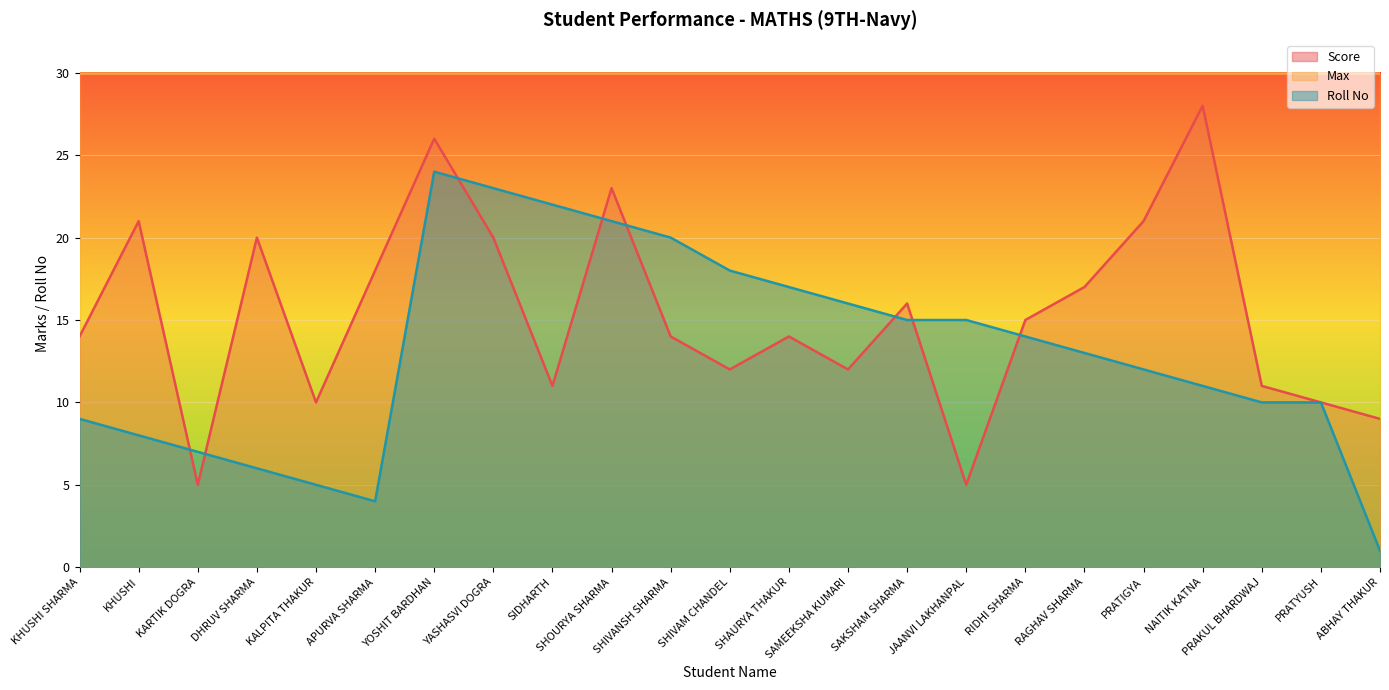

How many times do Roll No and Score cross each other?

8